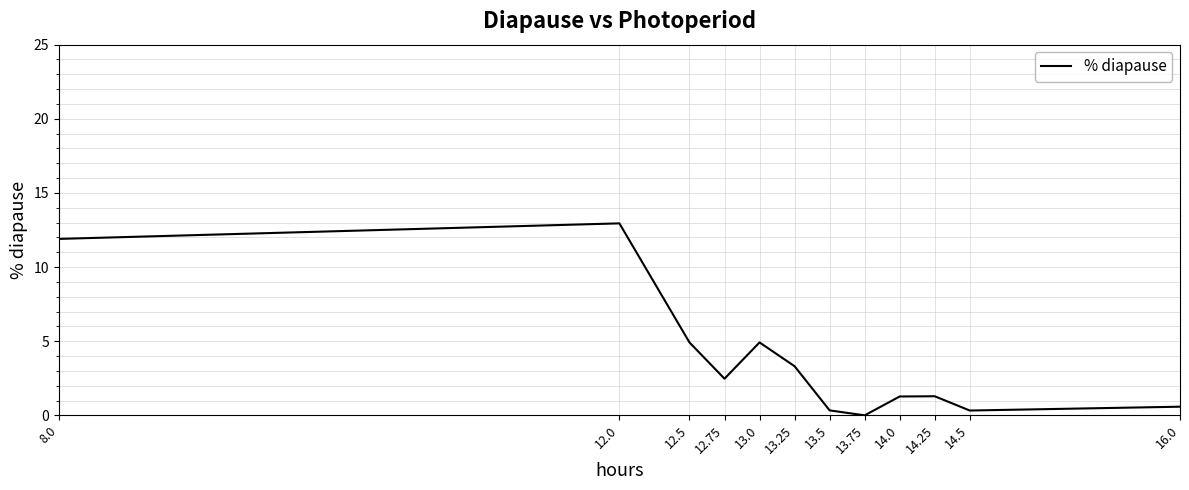

What is the average value?

3.7